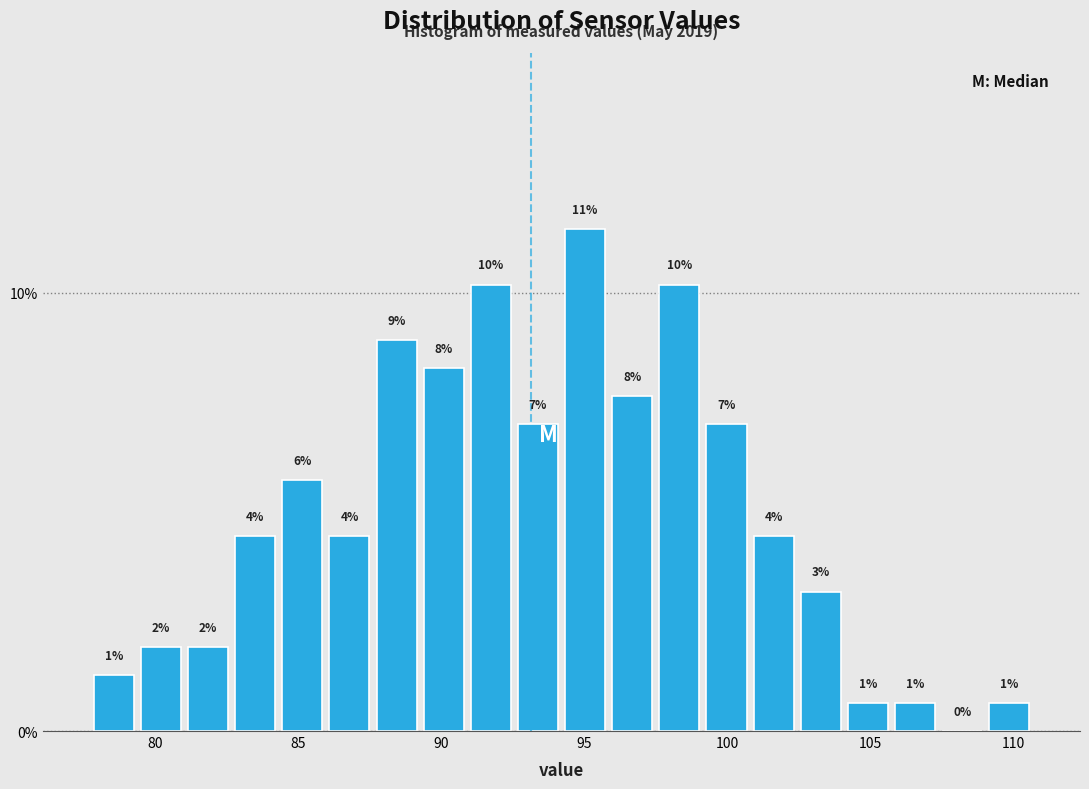

Read against the x-axis, roughly where is the centre of the tallest bar?

95.0